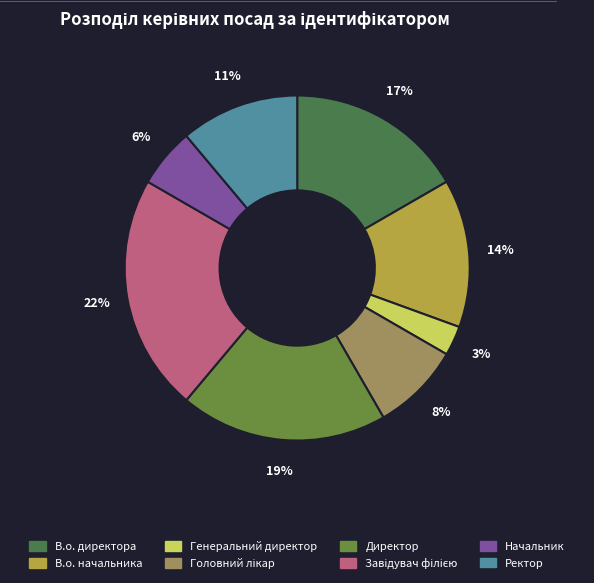

The Генеральний директор slice represents 3% of the pie. True or false?

True